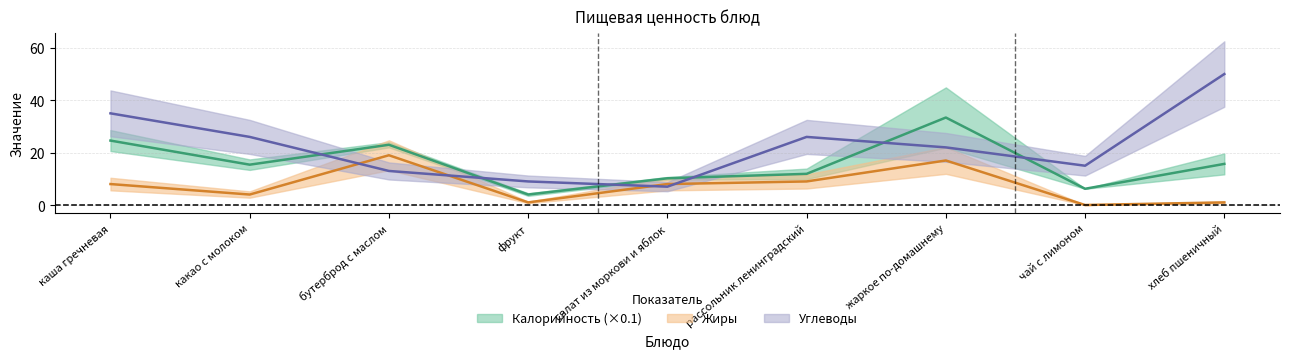

Reading left to right, extract all data points from this chart.

Калорийность: 24.6	15.4	23.0	4.0	10.2	11.9	33.4	6.2	15.7
Жиры: 8.0	4.0	19.0	1.0	8.0	9.0	17.0	0.0	1.0
Углеводы: 35.0	26.0	13.0	9.0	7.0	26.0	22.0	15.0	50.0